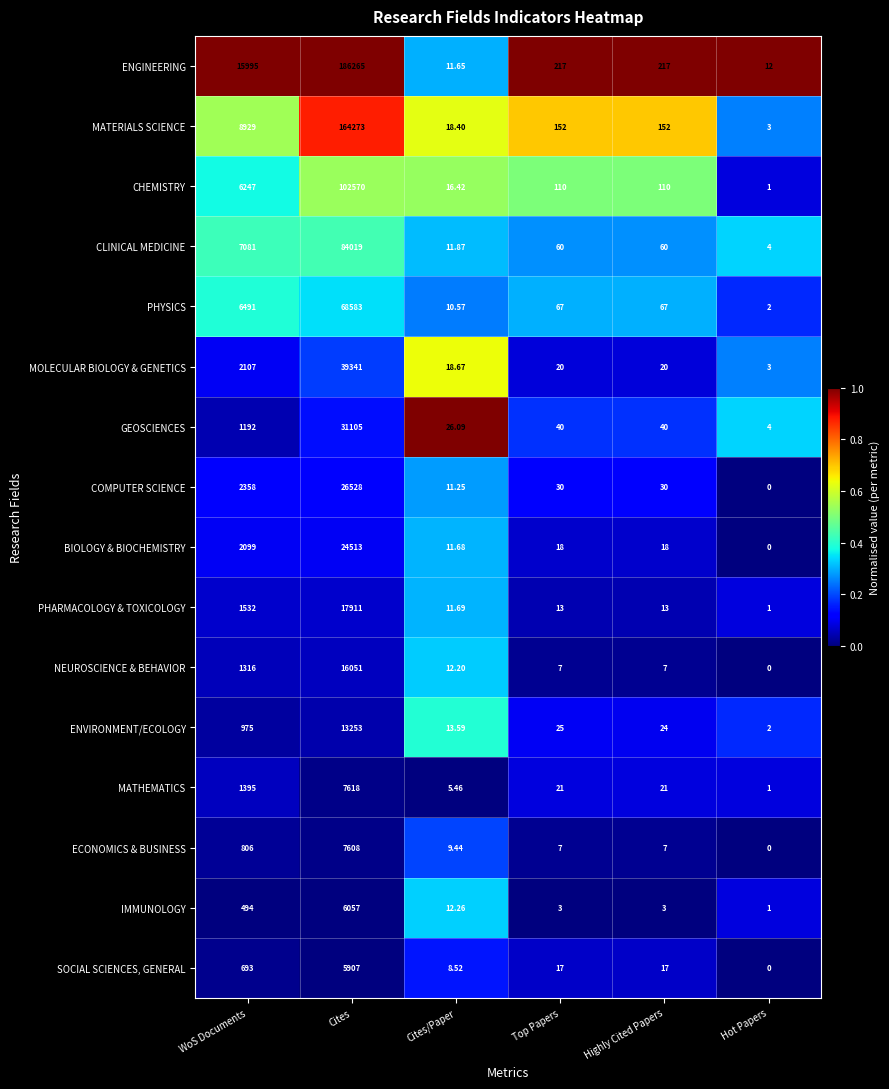

Which series has the largest range (max minus min)?

ENGINEERING